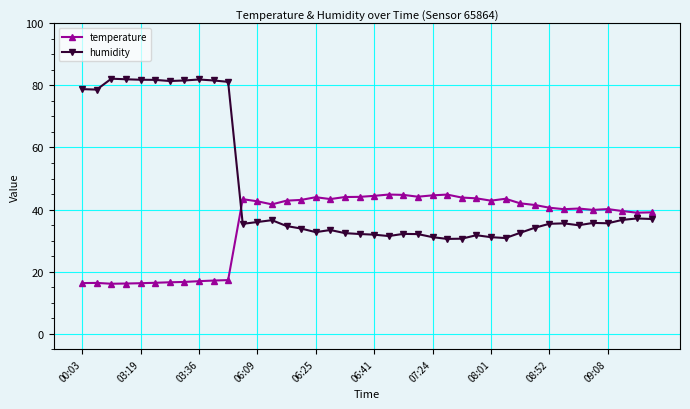

How many intersections are there between temperature and humidity?

1